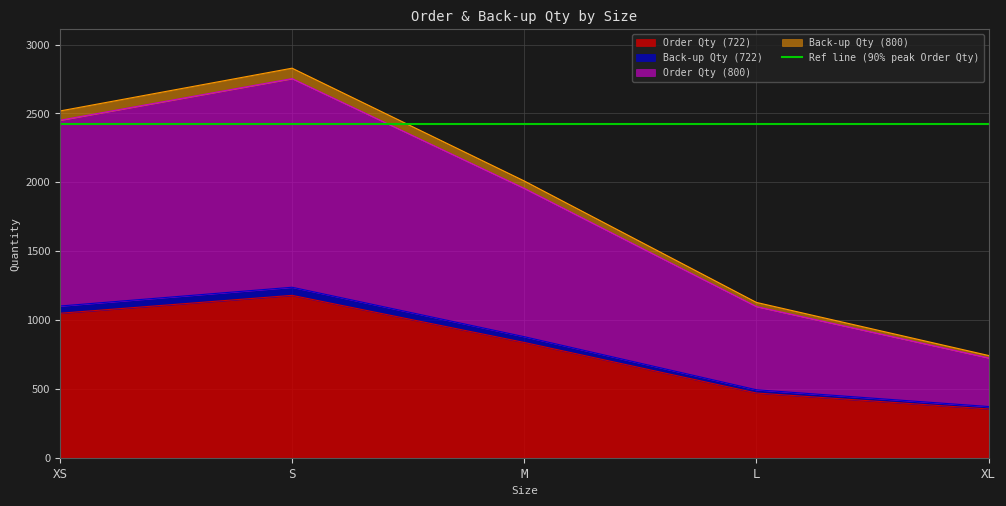

What is the difference between the maximum and minimum values in the Order Qty (722) series?

825